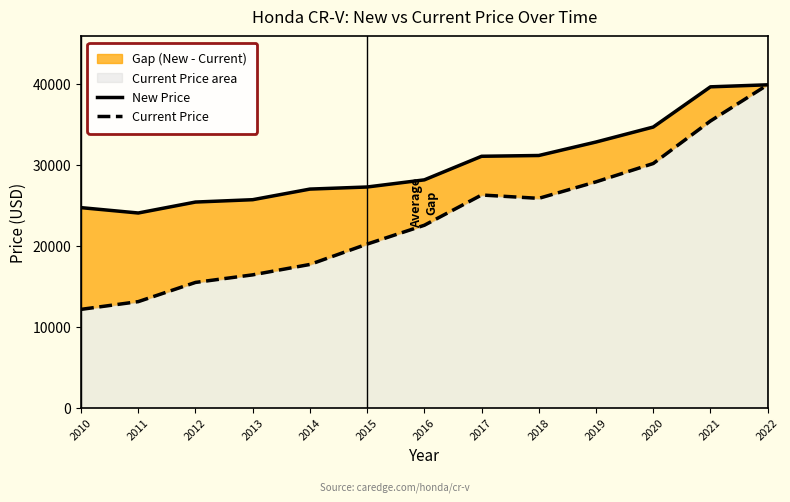

Rank the series by their maximum value, from lowest to highest.

New Price, Current Price